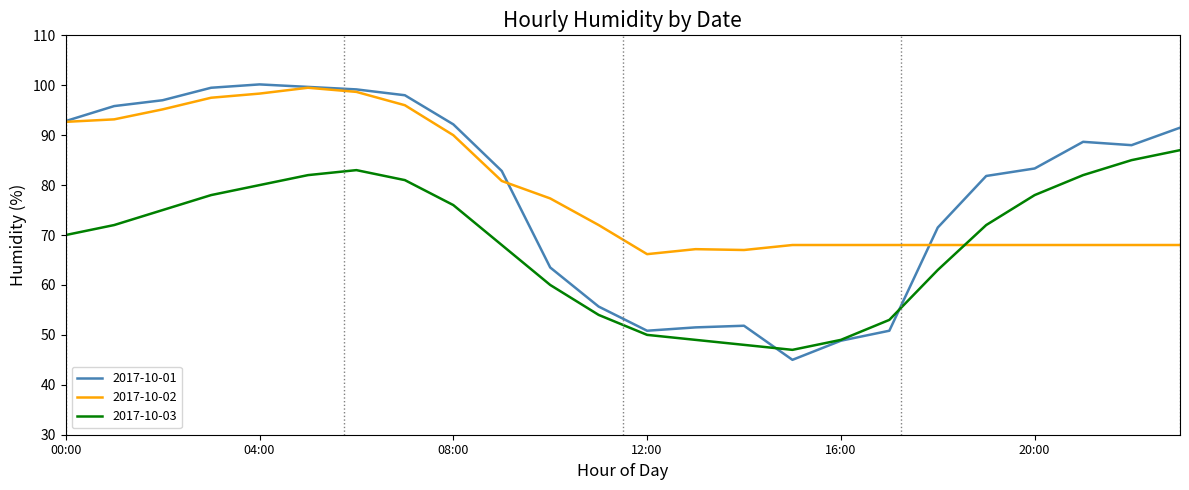

Which series has the largest range (max minus min)?

2017-10-01